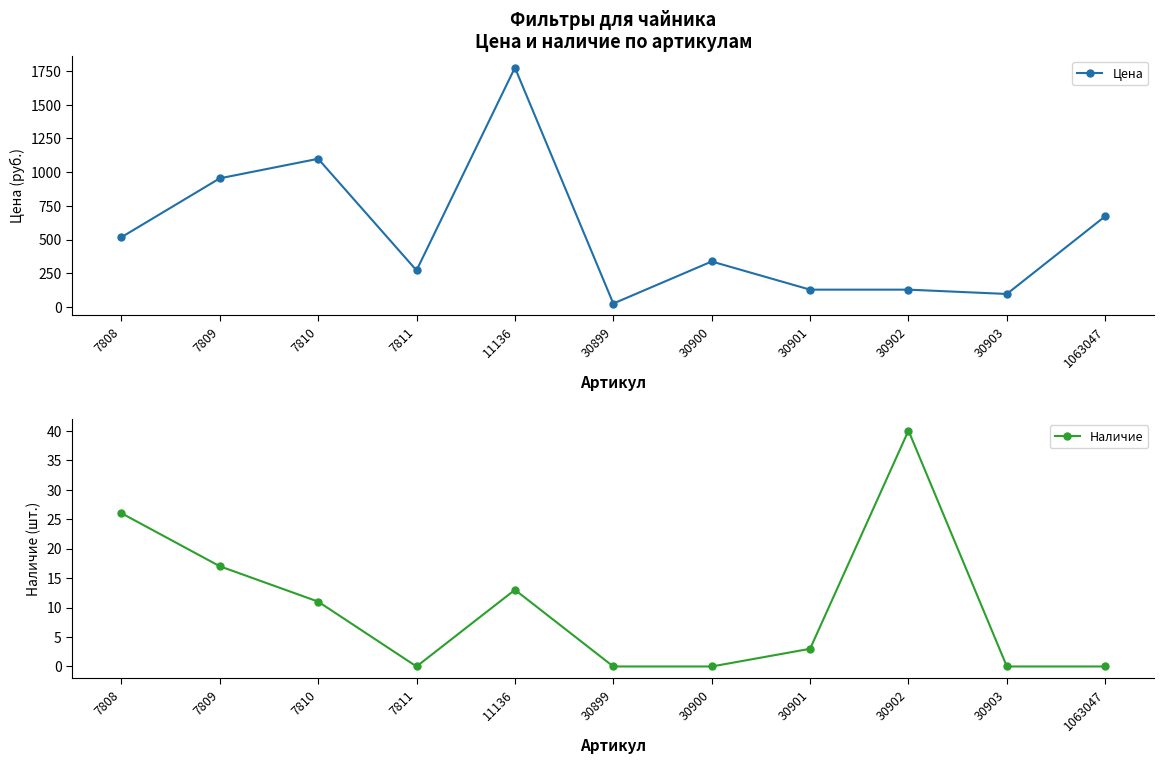

Between 7808 and 11136, which is larger?

11136